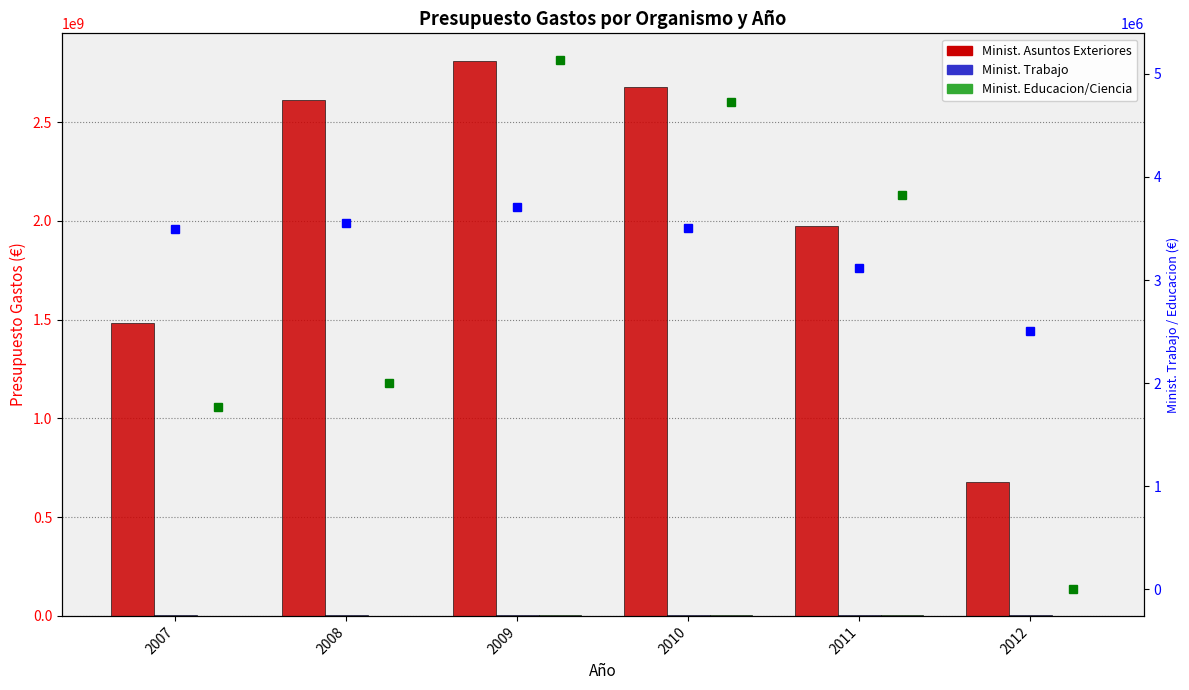

What is the value of the Minist. Asuntos Exteriores bar at the 5th from the left?

1971479250